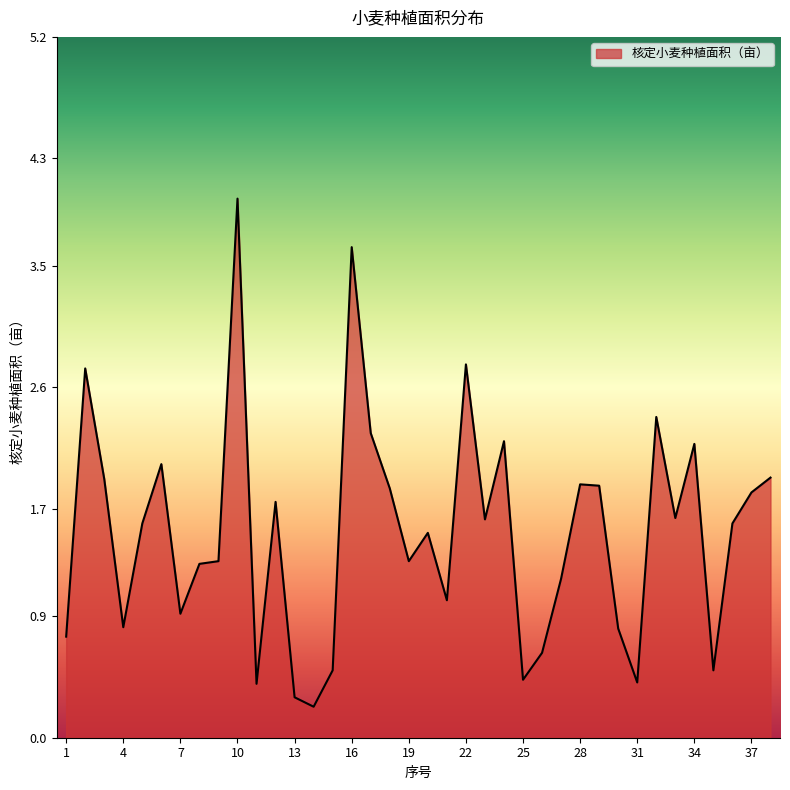

What is the greatest value displayed?

4.0